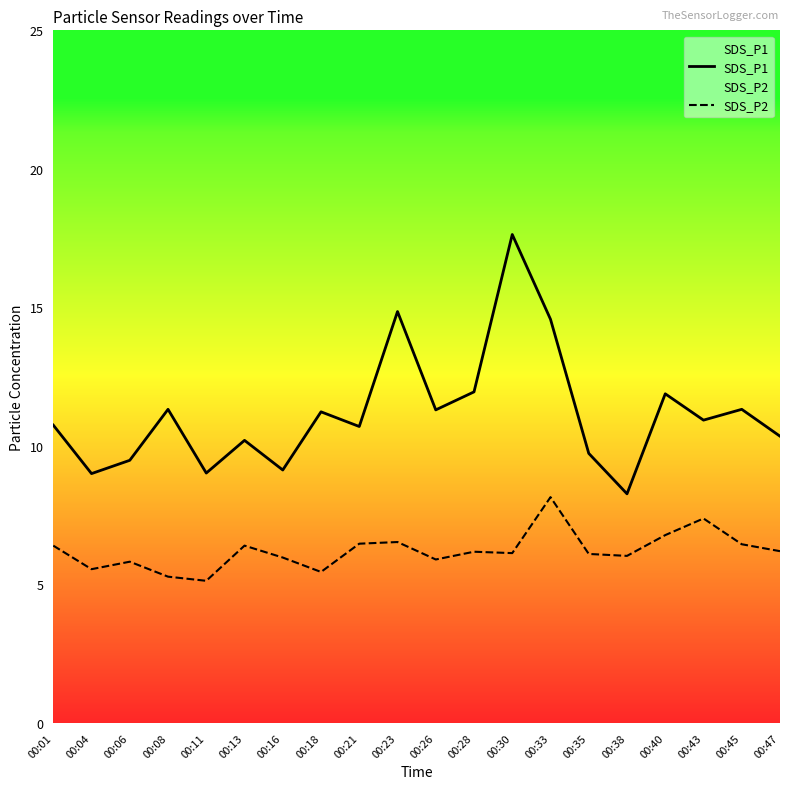

True or false: SDS_P2 and SDS_P1 intersect in this chart.

False